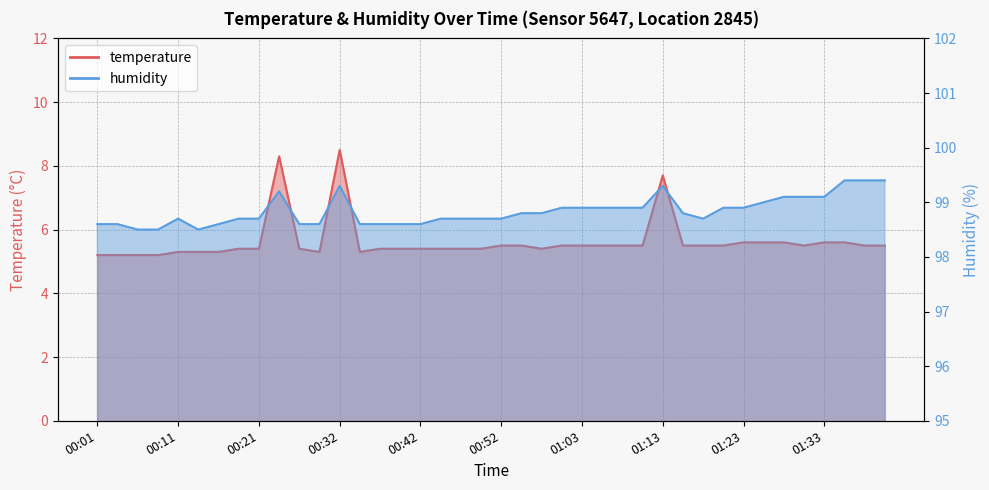

What is the total value across all series at 01:33?

104.7